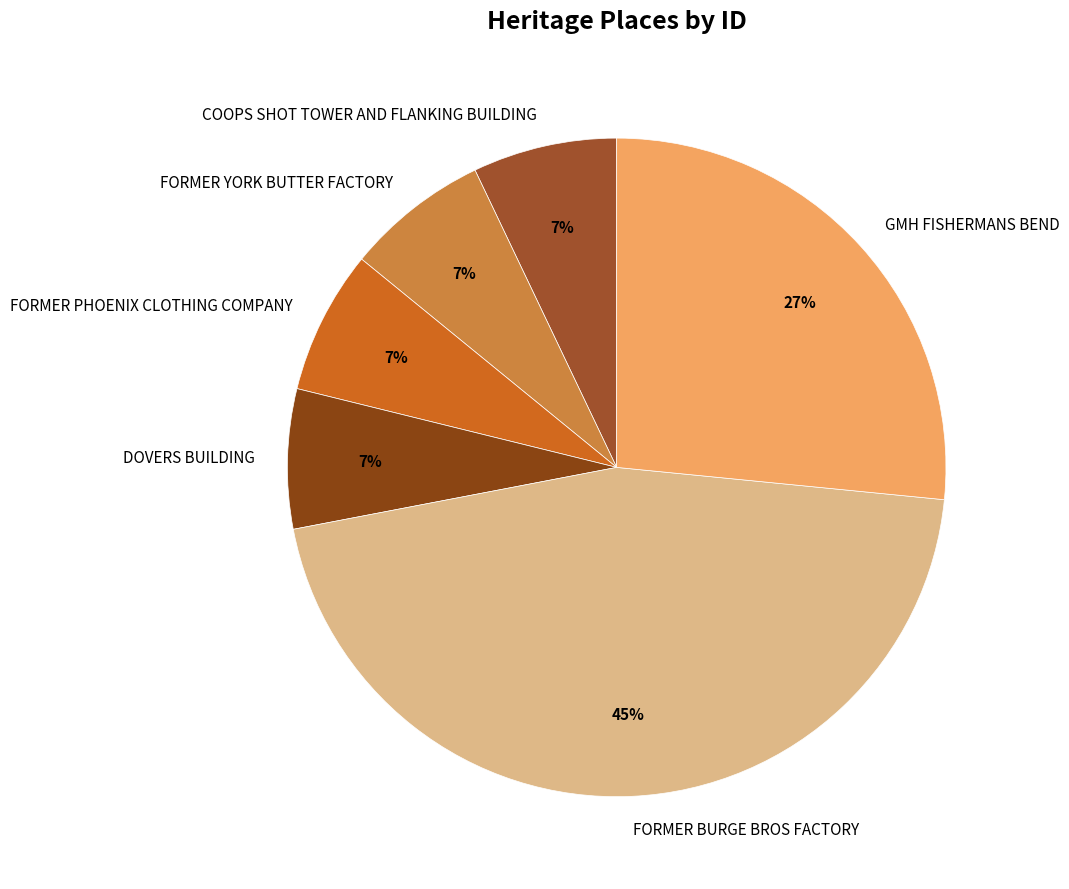

Do COOPS SHOT TOWER AND FLANKING BUILDING and FORMER YORK BUTTER FACTORY together represent more than half of the pie?

No